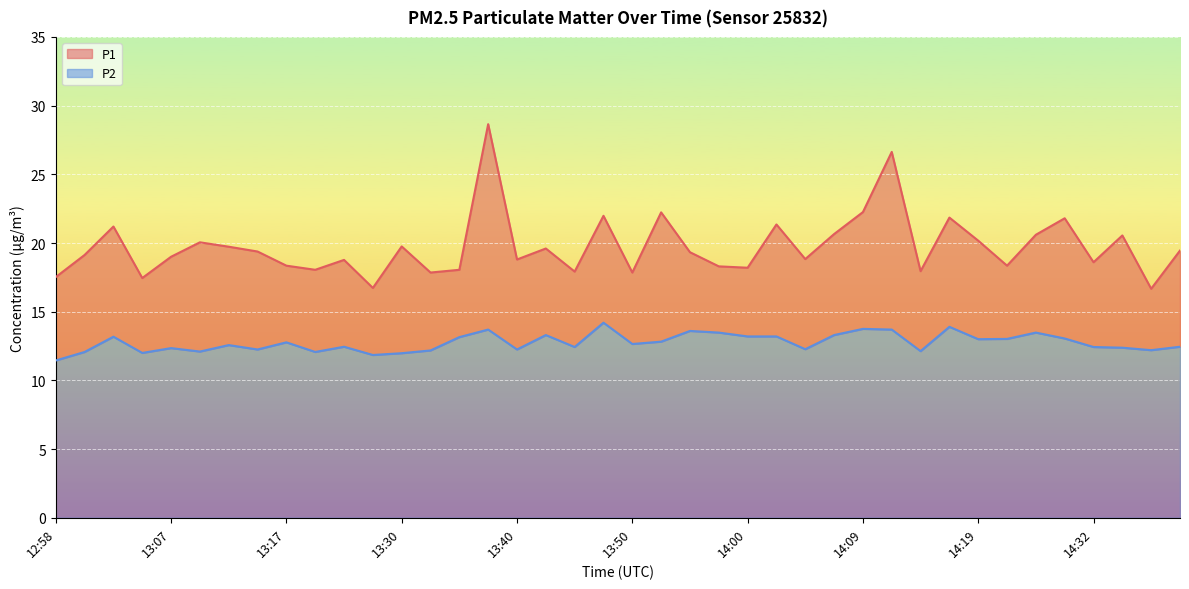

Where does the P2 series first go above 12?

13:00